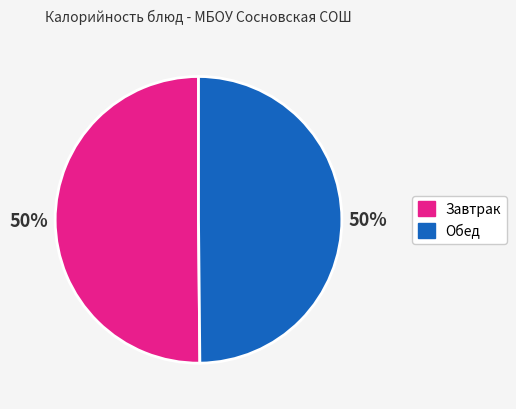

To the nearest percent, what is the average slice percentage?

50%